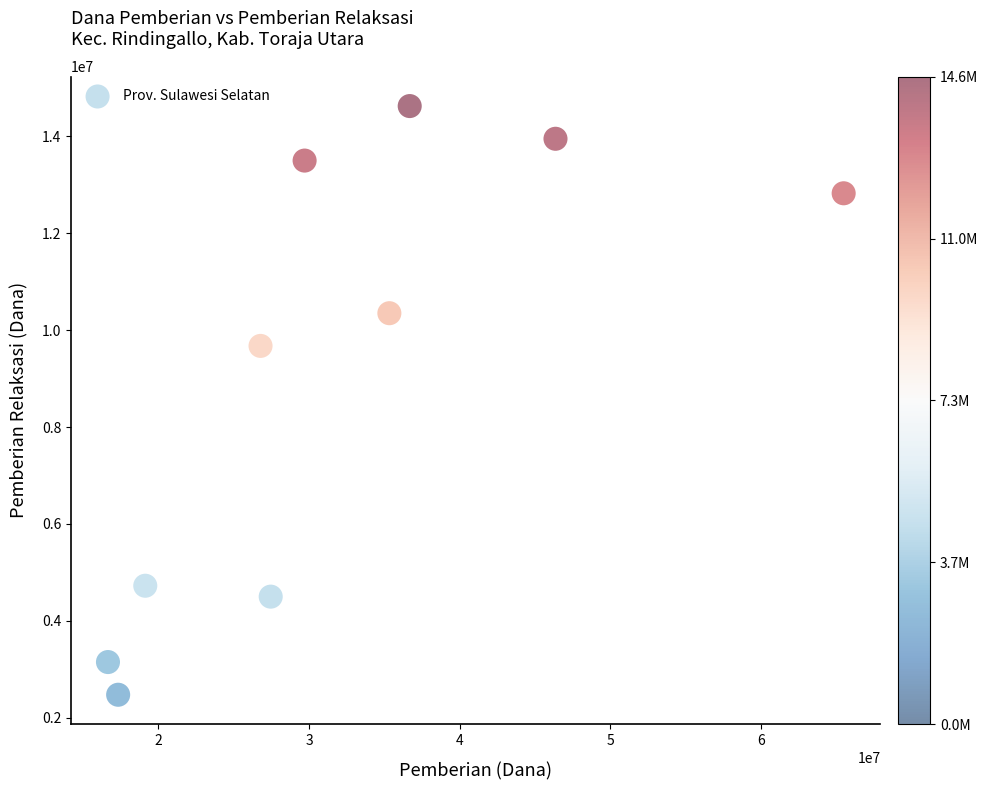

What is the range of X values (max minus min)?

48825000